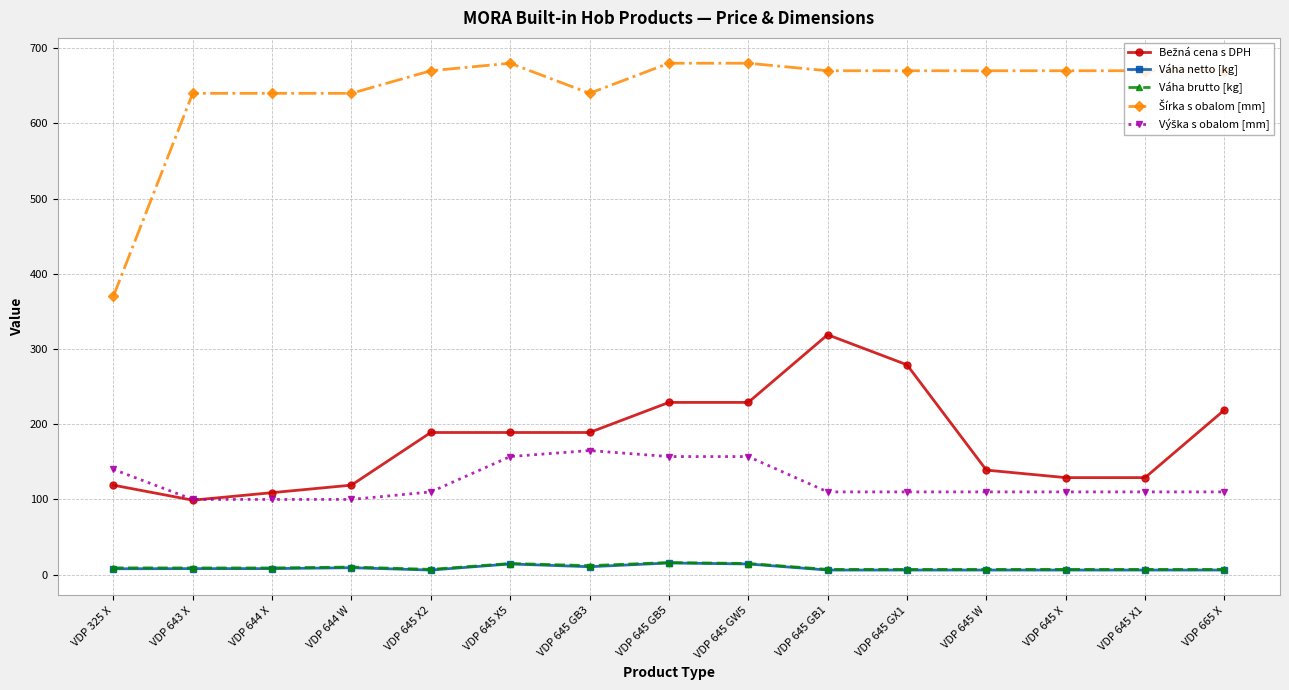

True or false: Váha brutto [kg] has more than 1 interior local peaks.

True